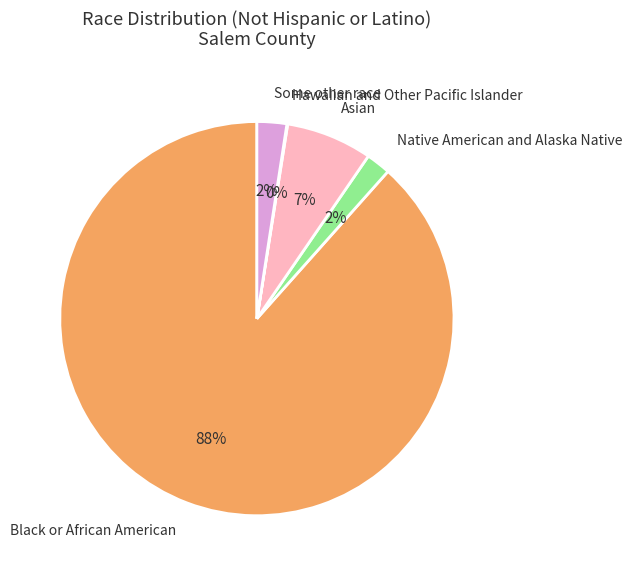

To the nearest percent, what is the combined percentage of Native American and Alaska Native and Asian?

9%